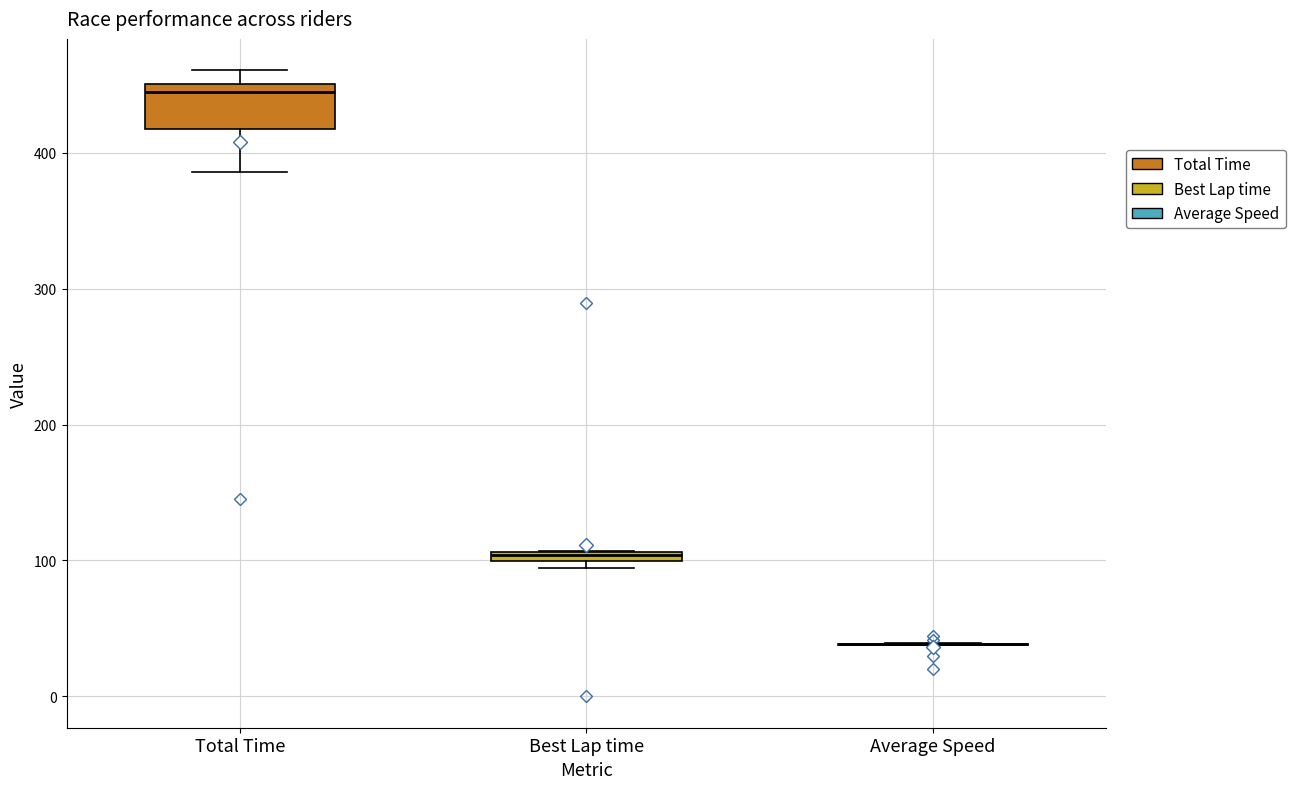

Which box is the tallest, from its lower edge to its upper edge?

Total Time